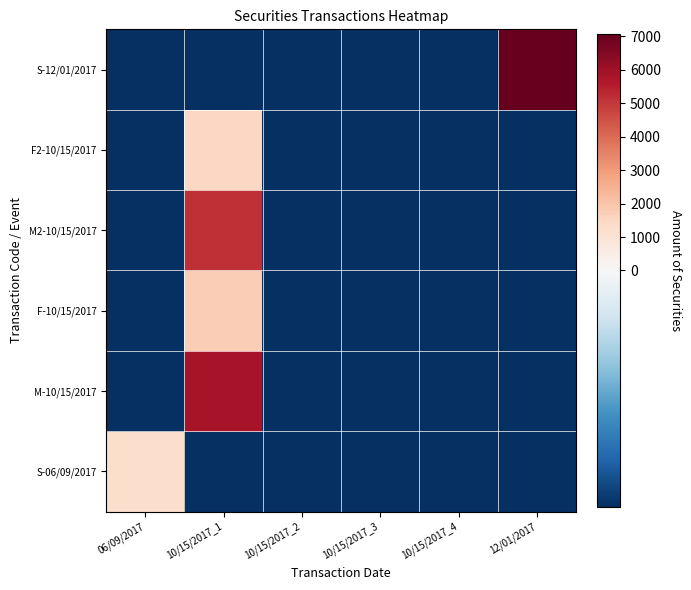

What is the difference between the highest and lowest values at 12/01/2017?

7816.0